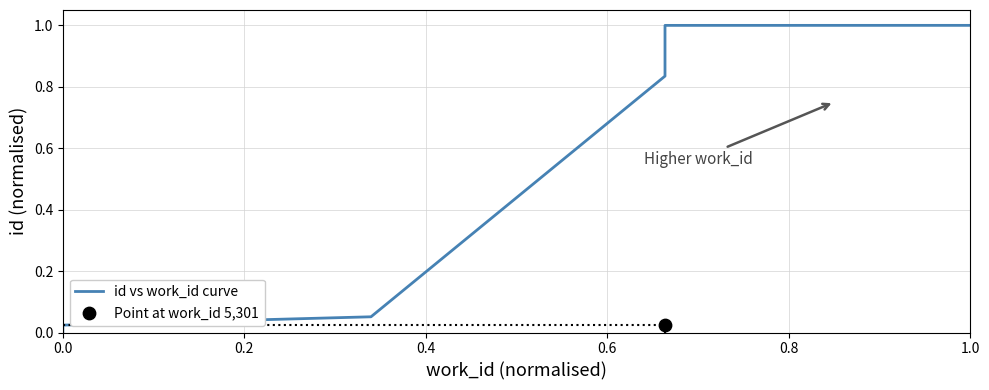

Between 1.0 and 0.4, which is larger?

1.0